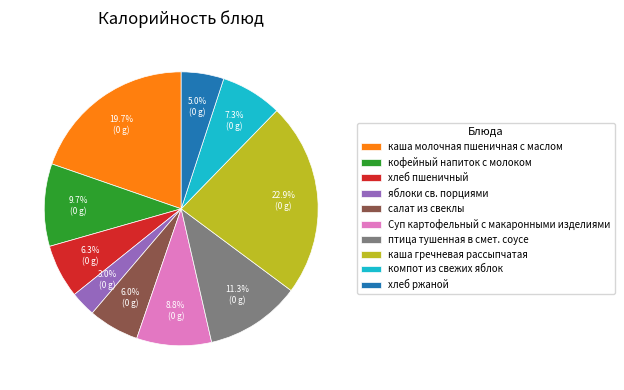

Is the sum of кофейный напиток с молоком and птица тушенная в смет. соусе greater than half?

No